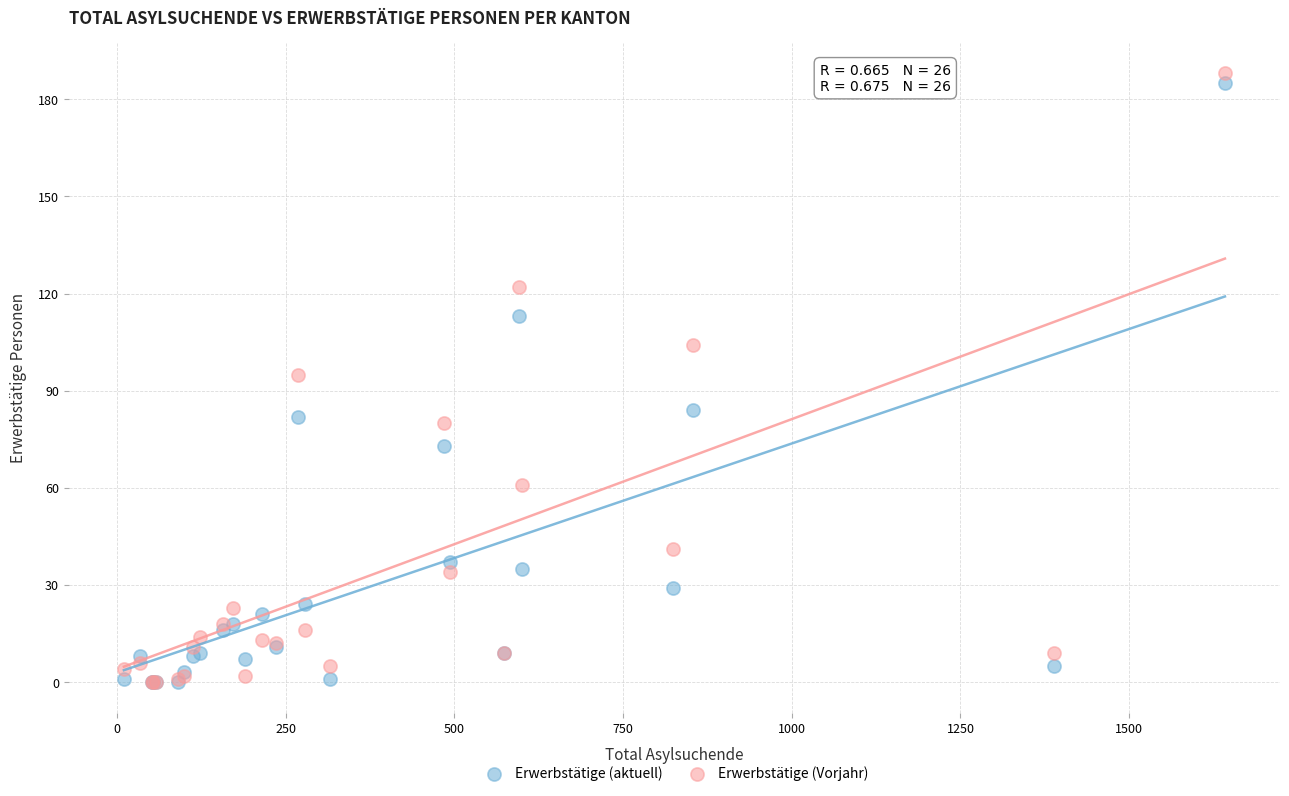

Which series reaches the maximum Y coordinate?

Erwerbstätige (Vorjahr)